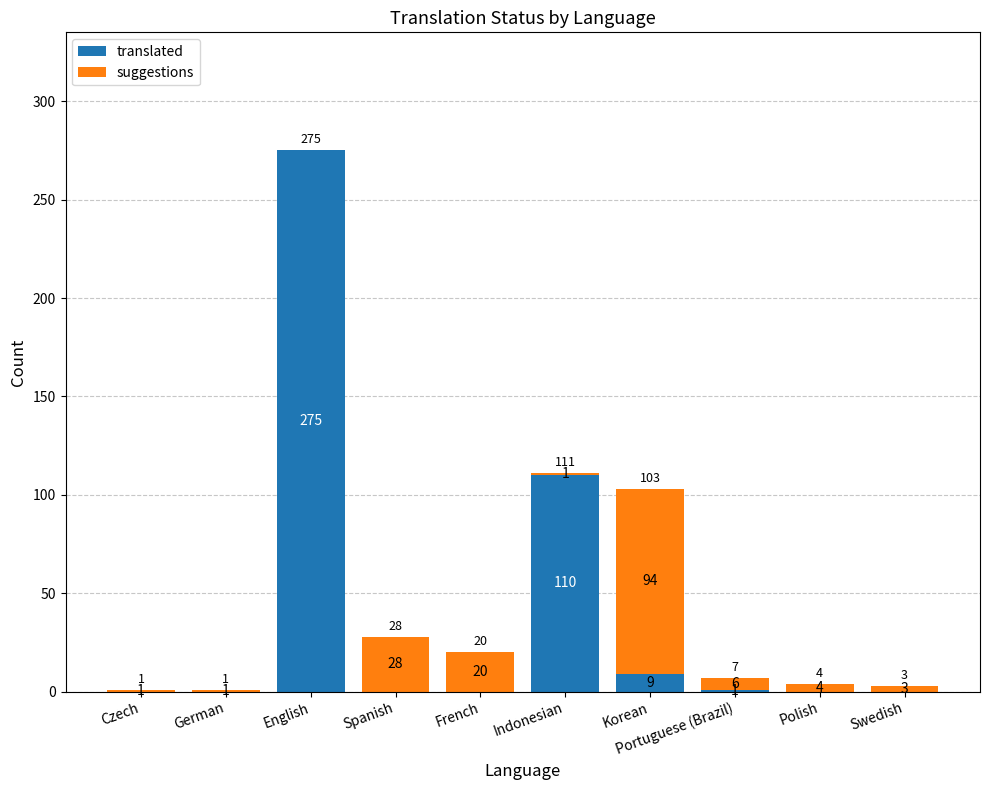

Where is translated nearest to the value 137?

Indonesian